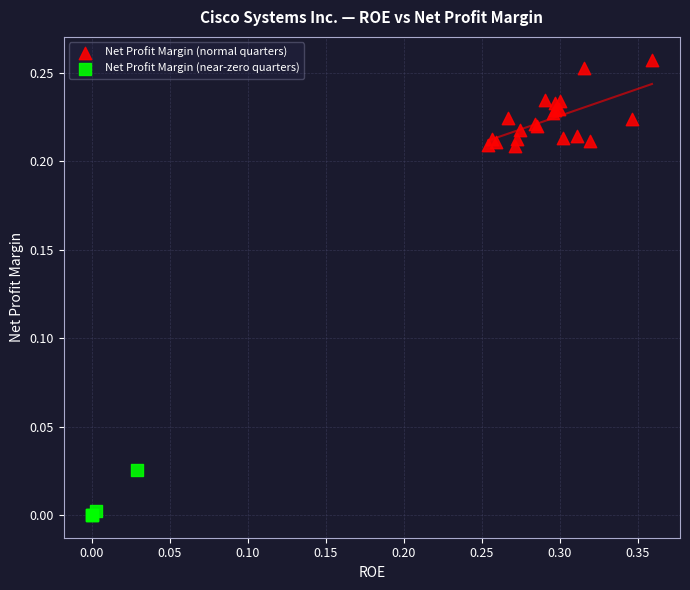

Which series contains the lowest Y value?

Net Profit Margin (near-zero quarters)